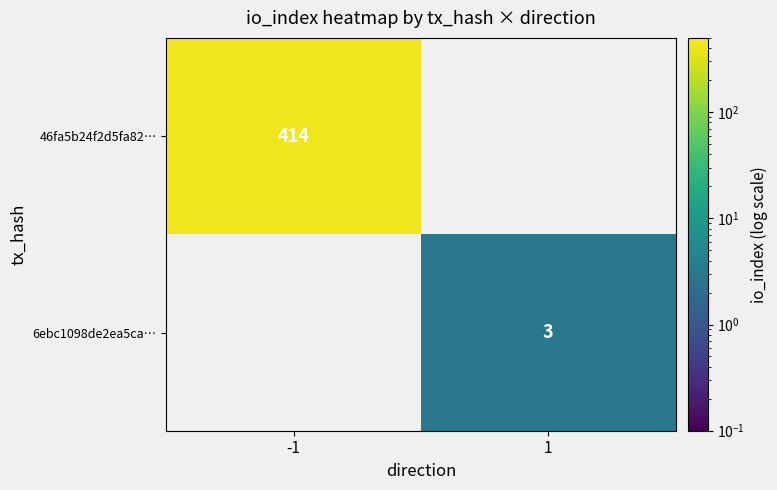

The value of 6ebc1098de2ea5ca… at 1 is 5. True or false?

False